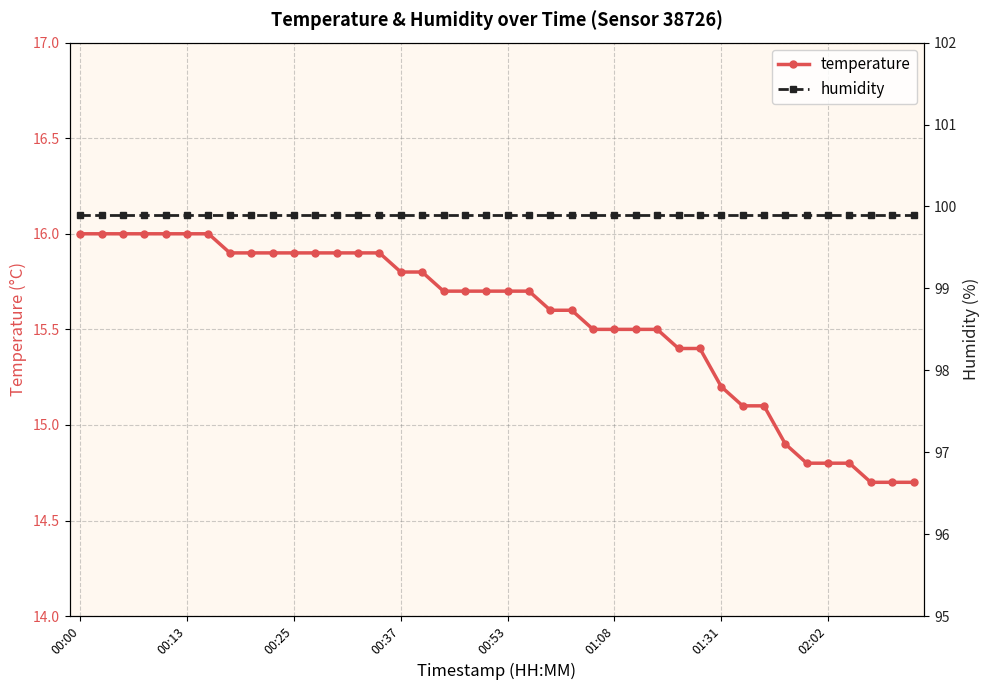

At which category does the chart reach its peak across all series?

00:00